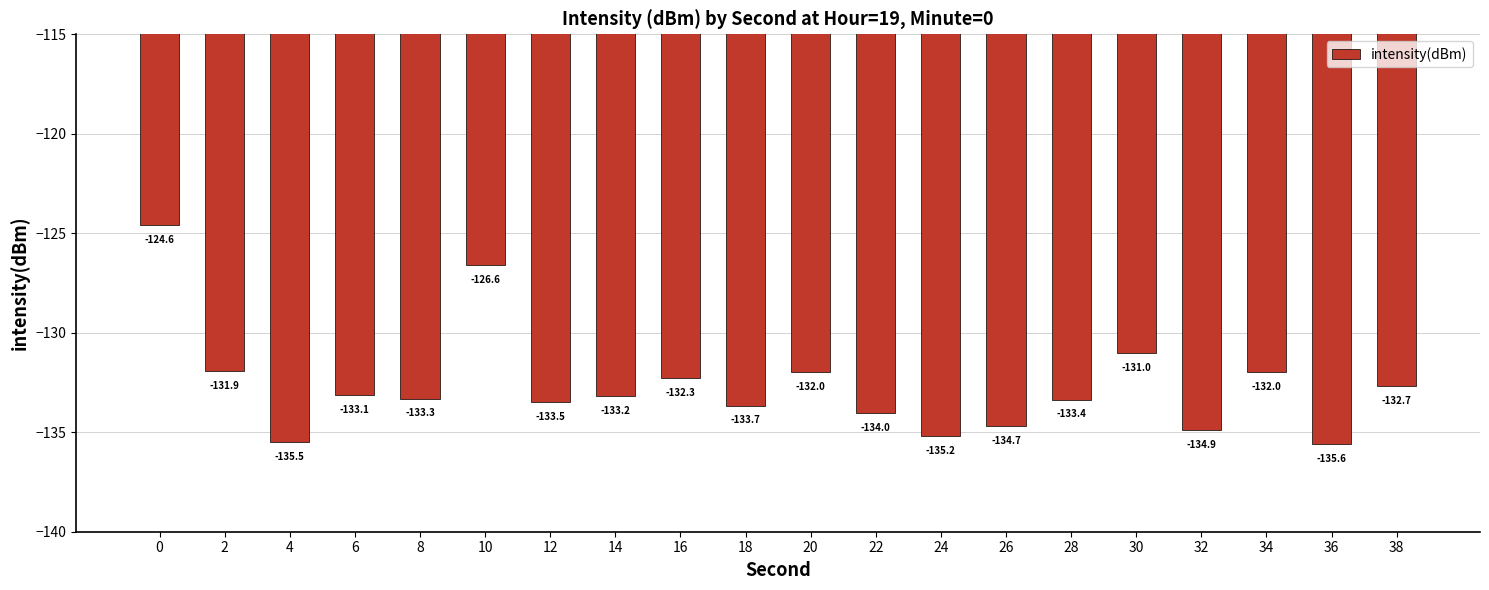

What is the greatest value displayed?

-124.6